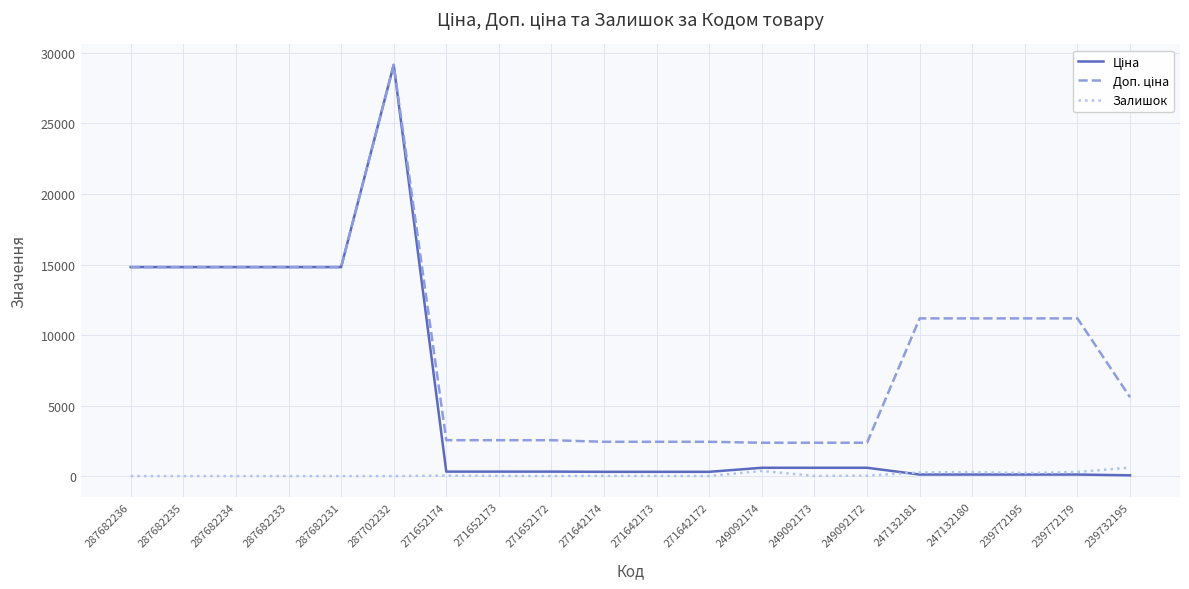

What is the greatest value displayed?

29152.3